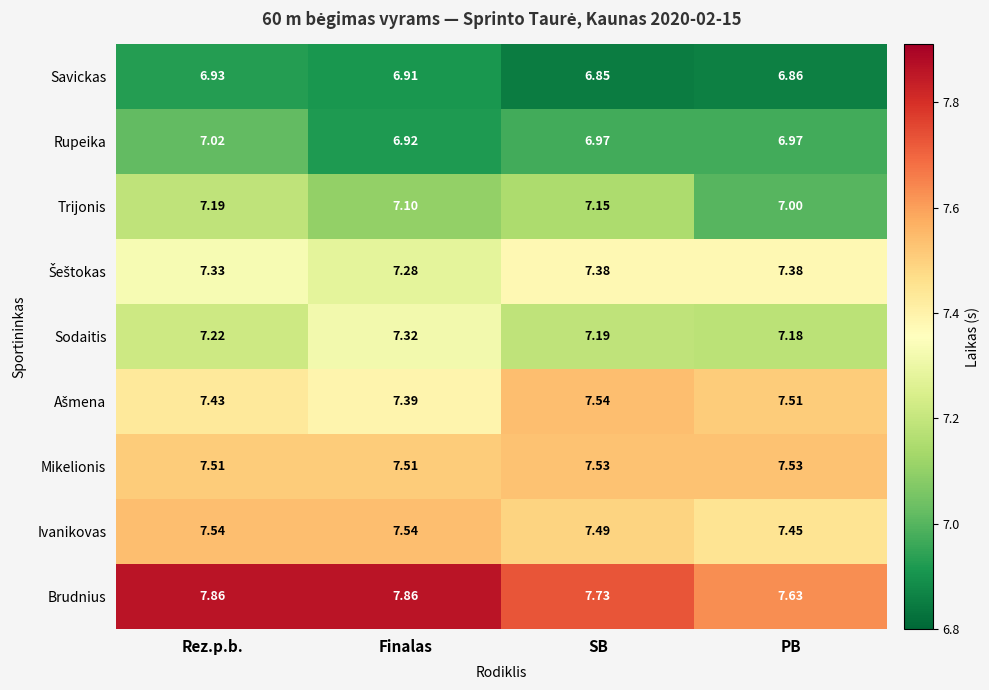

Is the value of Savickas at SB greater than the value of Trijonis at Rez.p.b.?

No